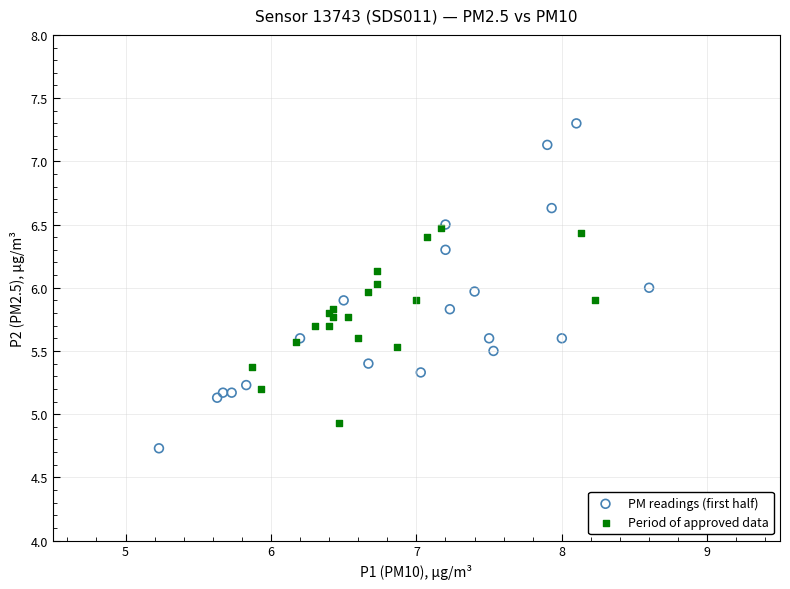

Which series reaches the maximum Y coordinate?

PM readings (first half)